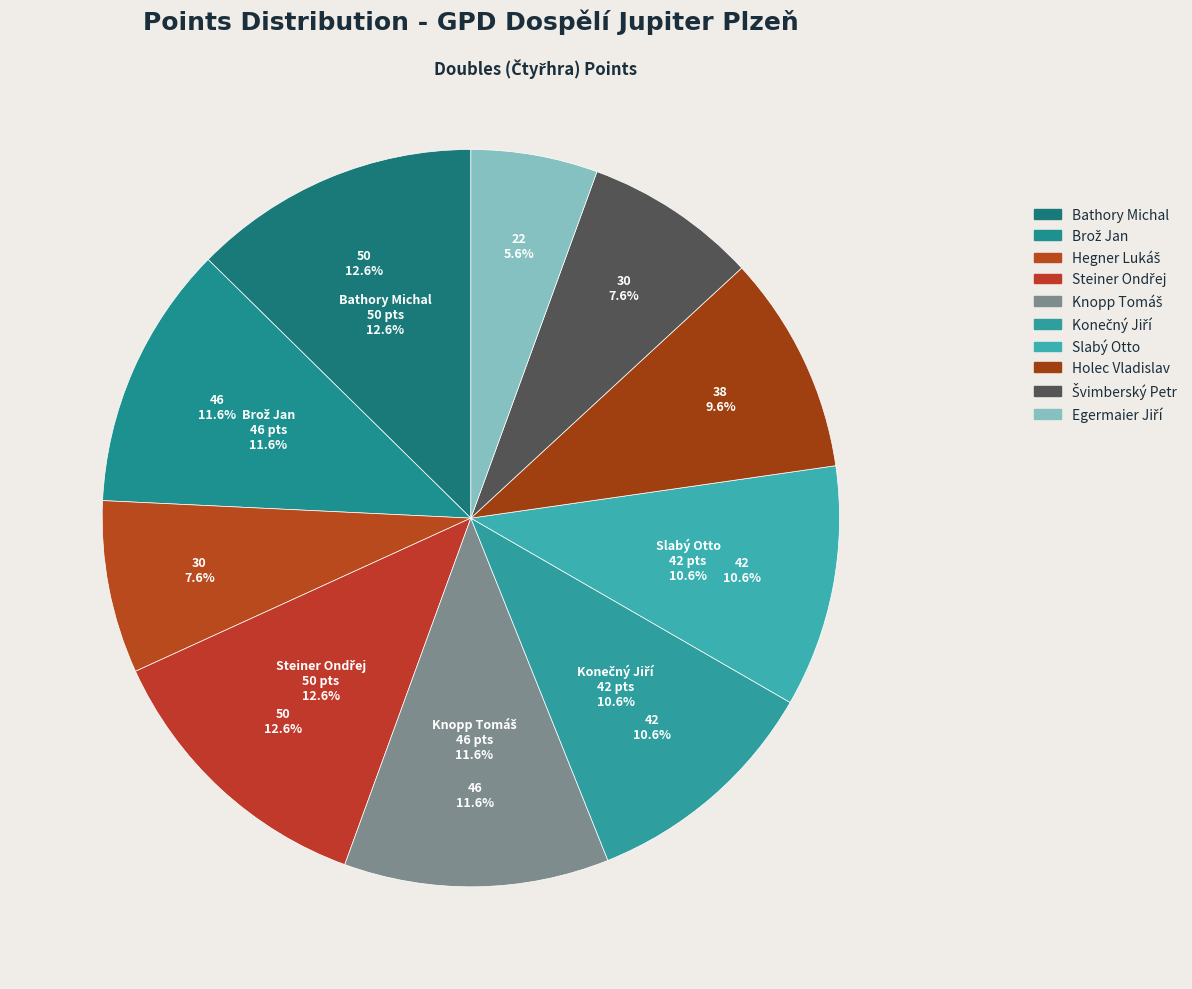

Count the number of slices in the pie.

10